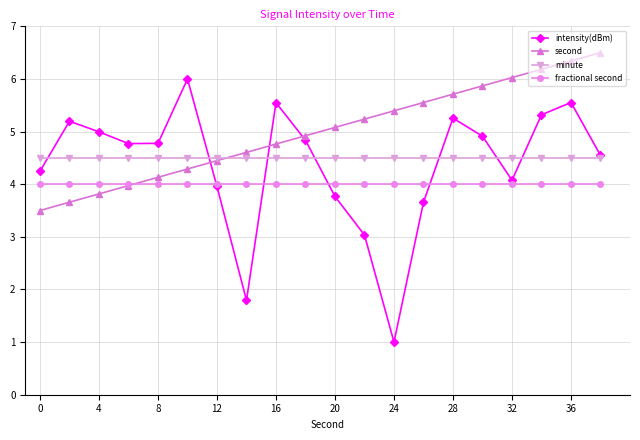

Which series has the largest total across all categories?

second